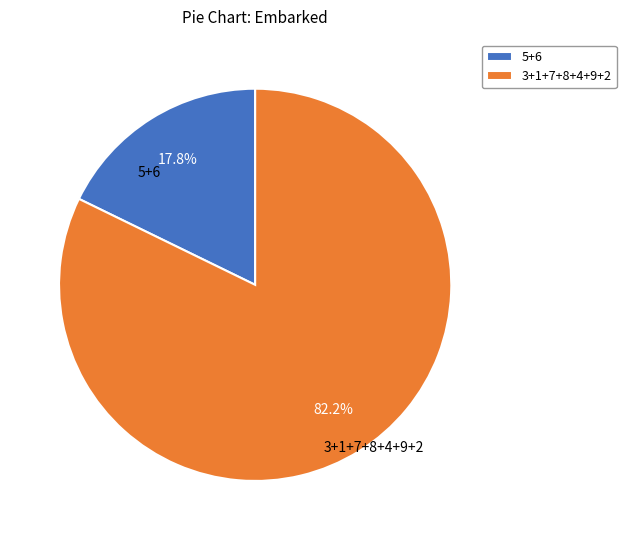

How much of the chart is everything except 3+1+7+8+4+9+2?

17.8%